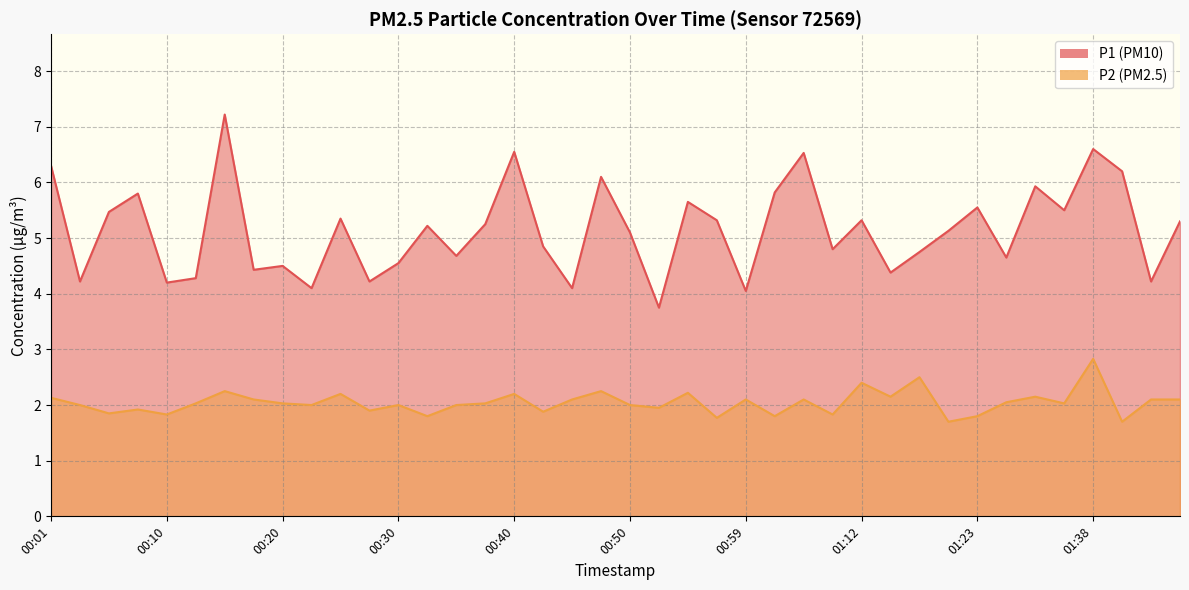

What is the highest value of the P2_line series?

2.8